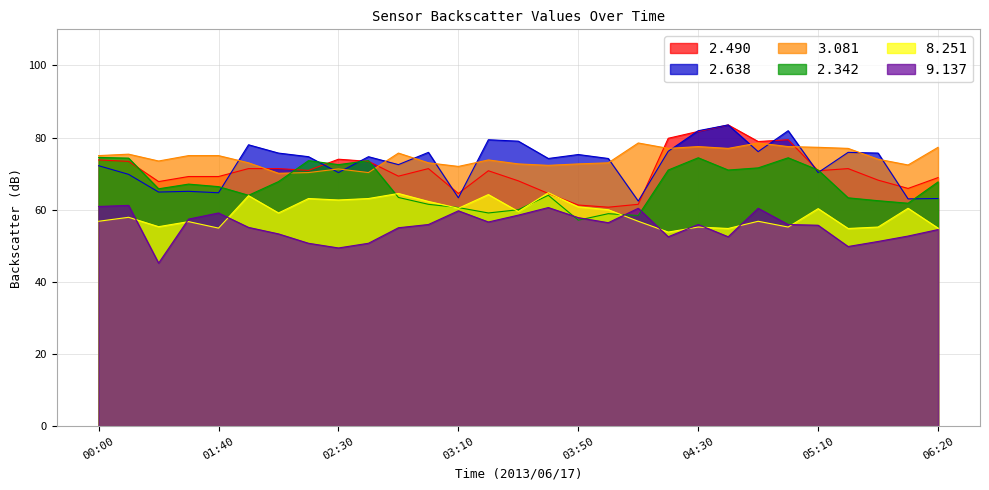

What position from the right is 05:00?

6